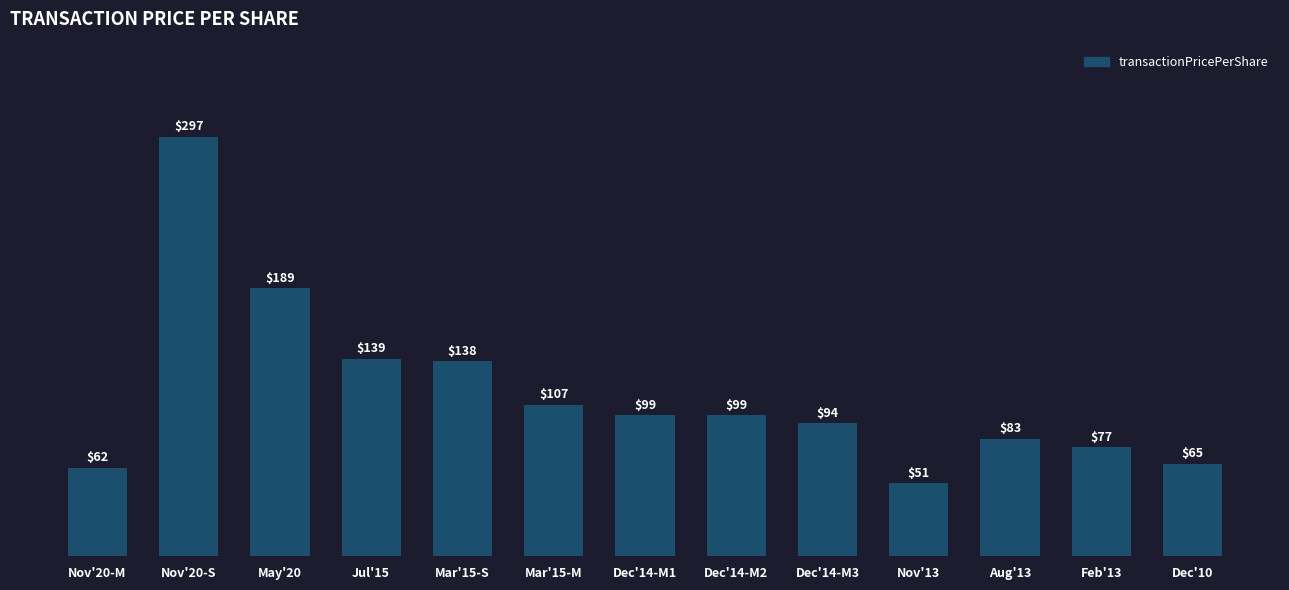

The value at Dec'14-M2 is 99.4. True or false?

True